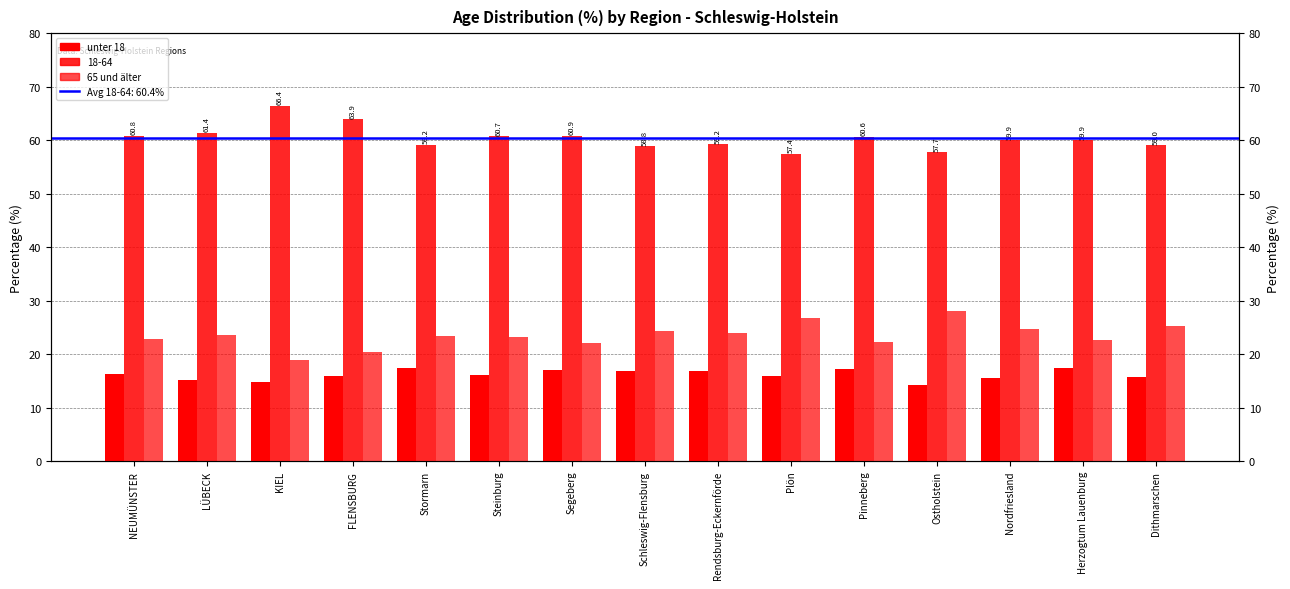

Which series has the widest spread of values?

65 und älter